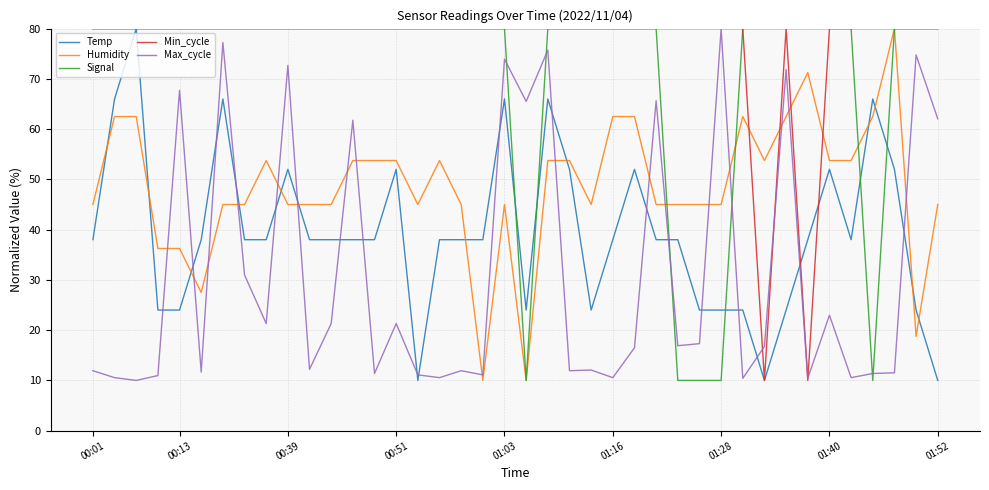

Which series ends up on top after the final intersection of Humidity and Max_cycle?

Max_cycle